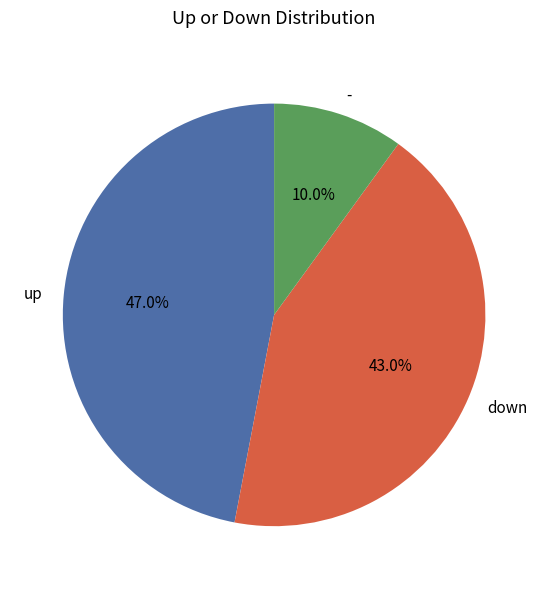

To the nearest percent, what portion does up represent?

47%